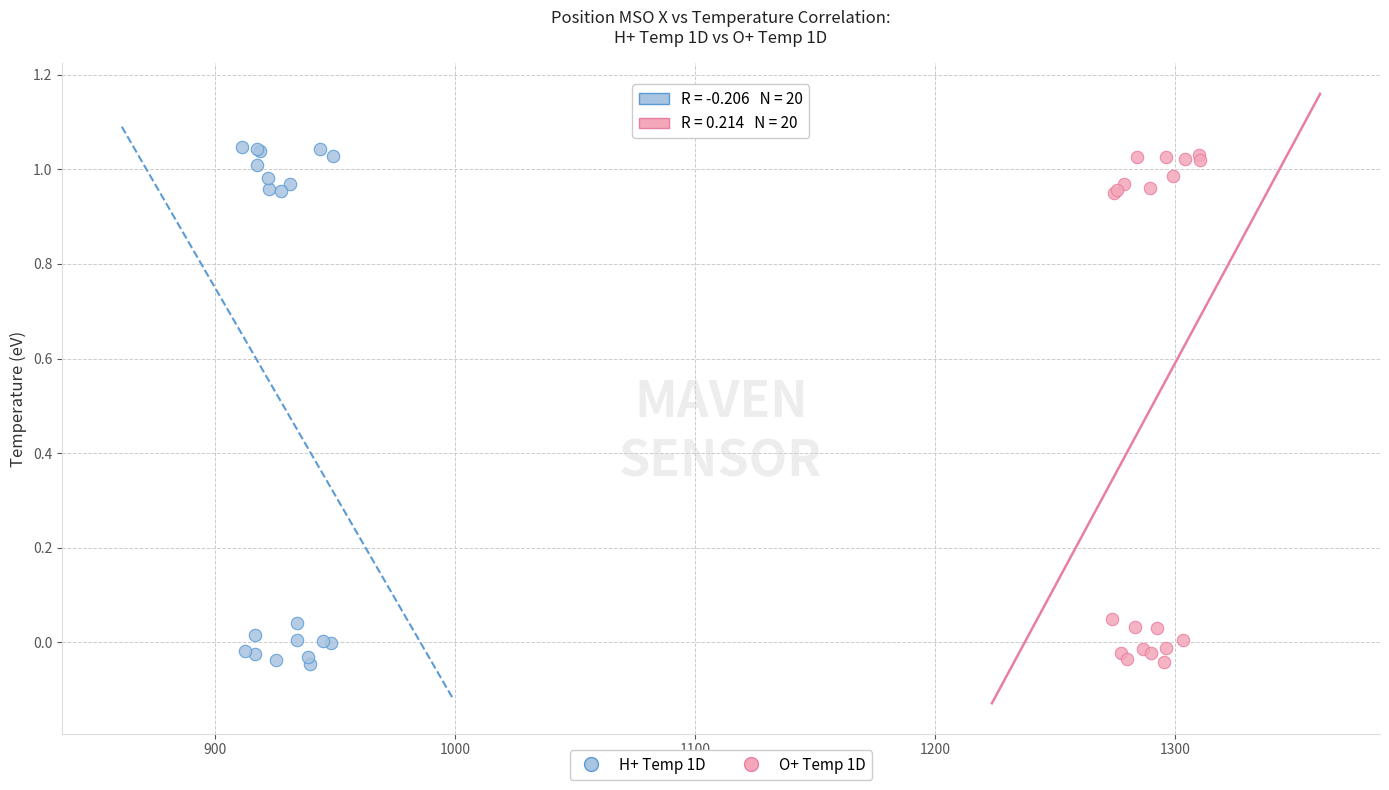

What are all the series names shown in the legend?

H+ Temp 1D, O+ Temp 1D